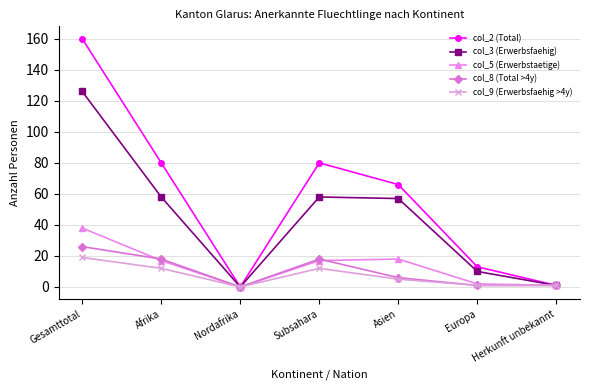

Does the chart display data point markers on the line(s)?

Yes